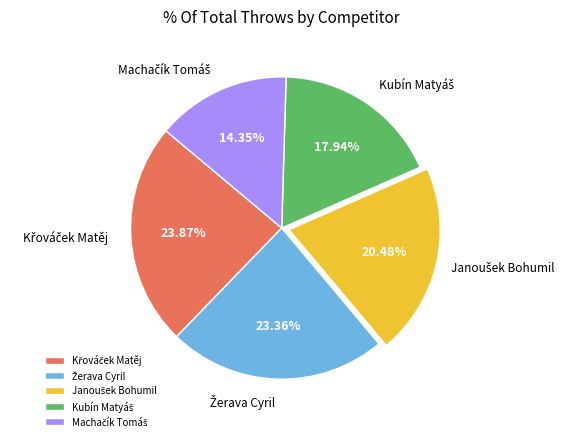

Is there any slice that represents more than half of the pie?

No